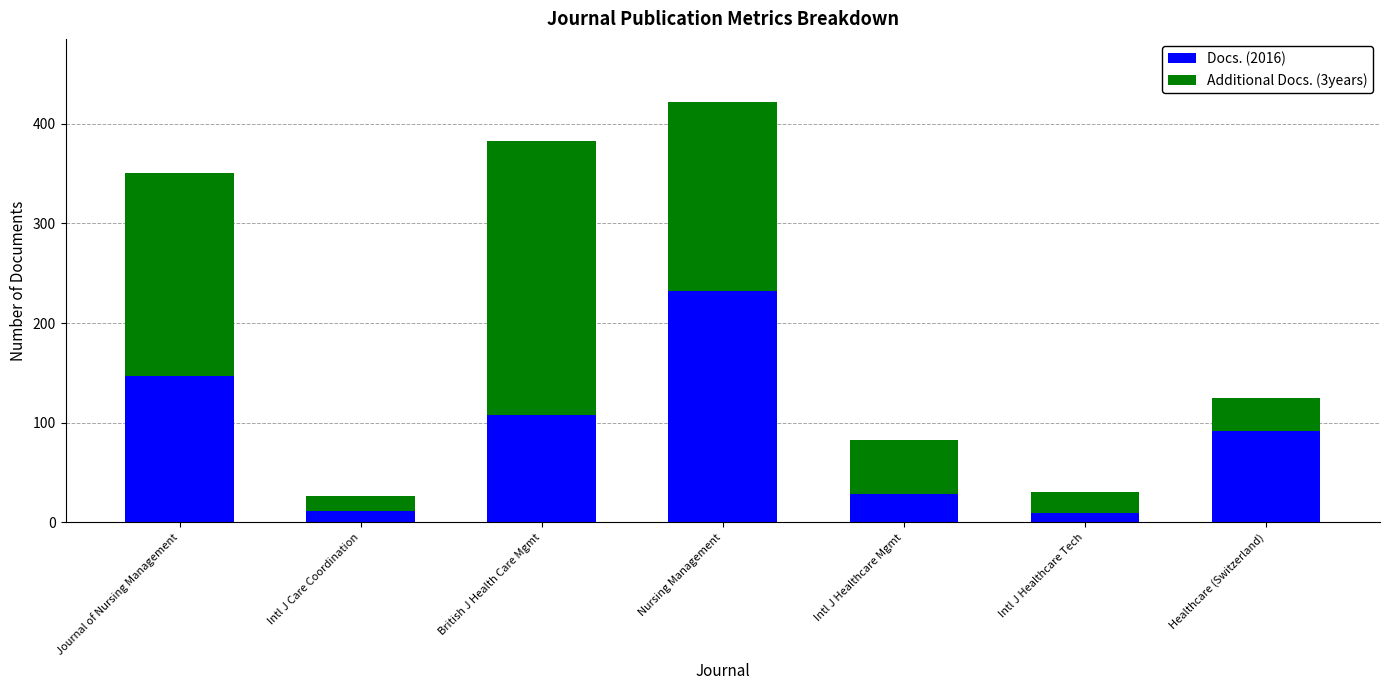

Is it true that Docs. (2016) equals 182 at British J Health Care Mgmt?

False